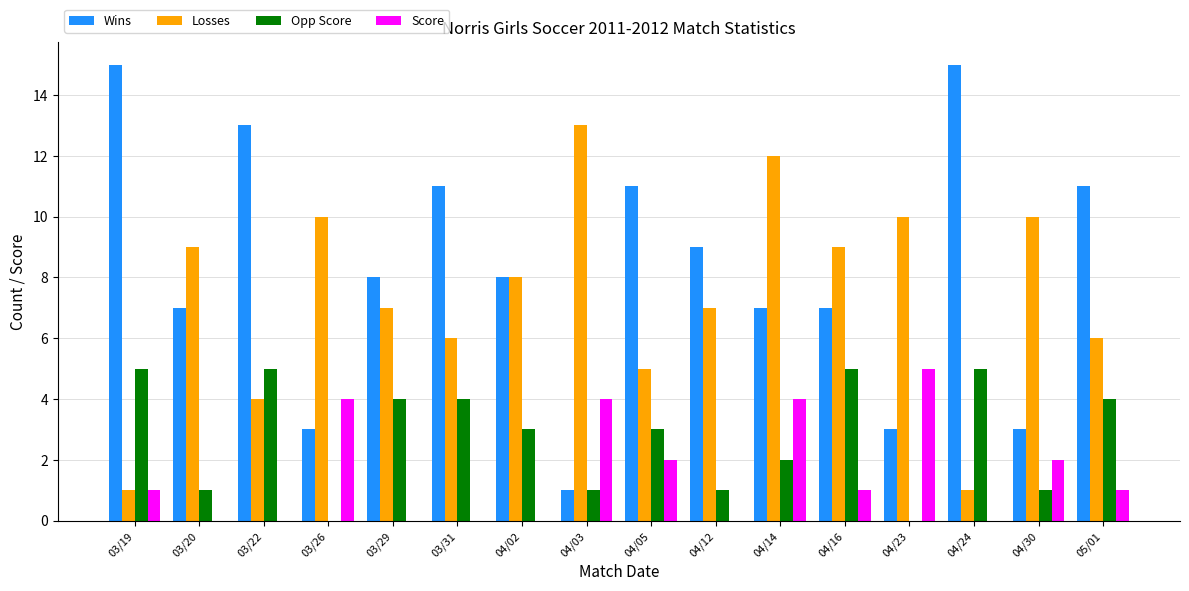

The value of Losses at 04/30 is 16. True or false?

False